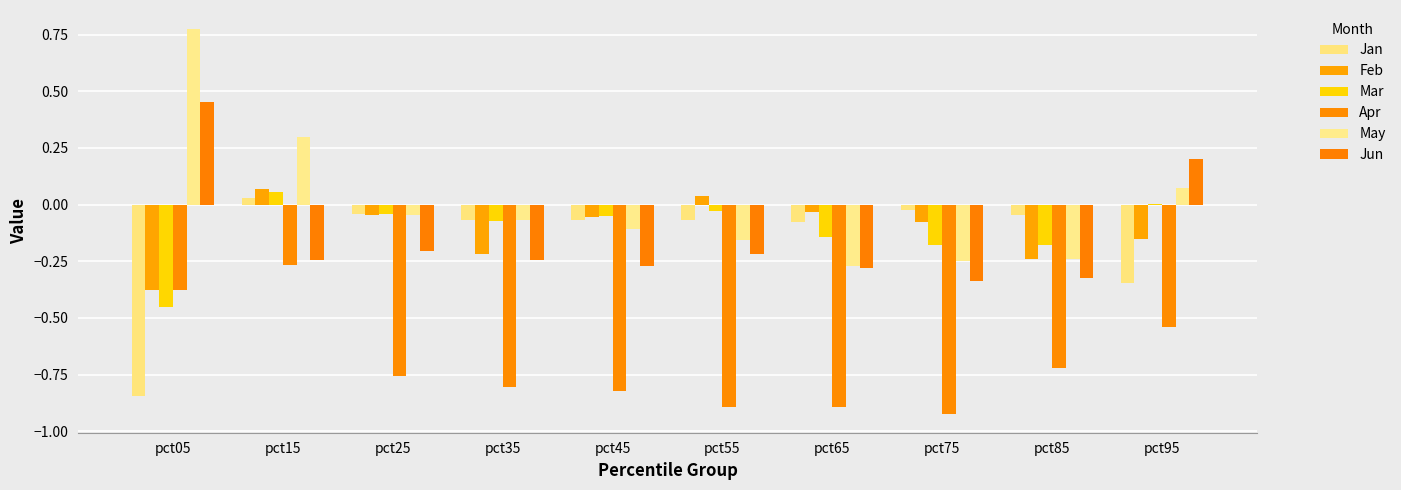

How many groups of bars are there?

10